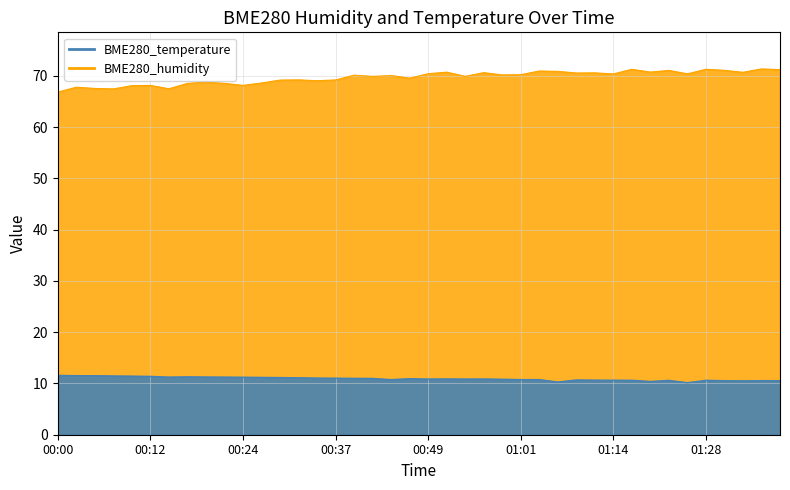

The value of BME280_temperature at 00:22 is 18.3. True or false?

False